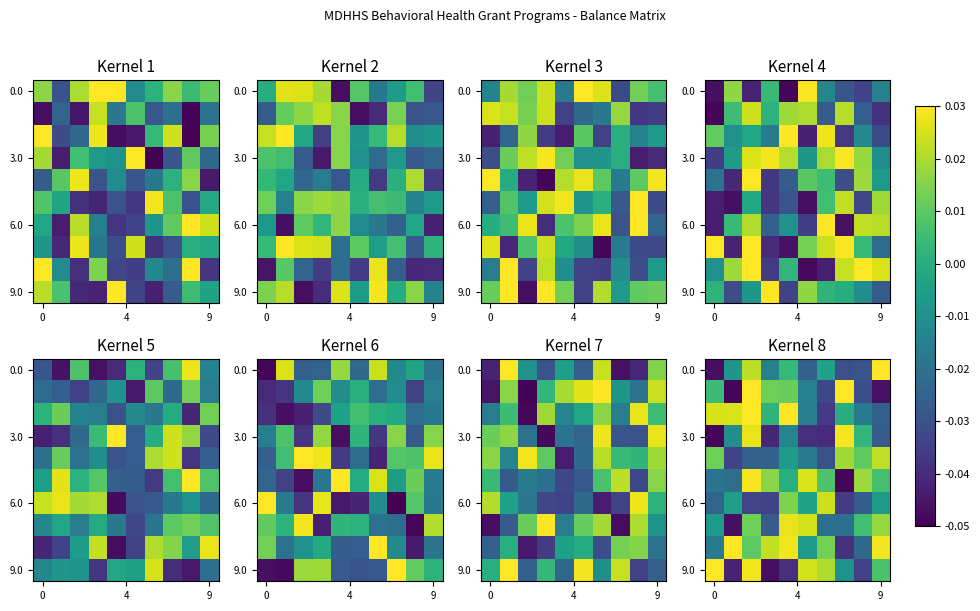

At how many categories does at least one series exceed 0?

10